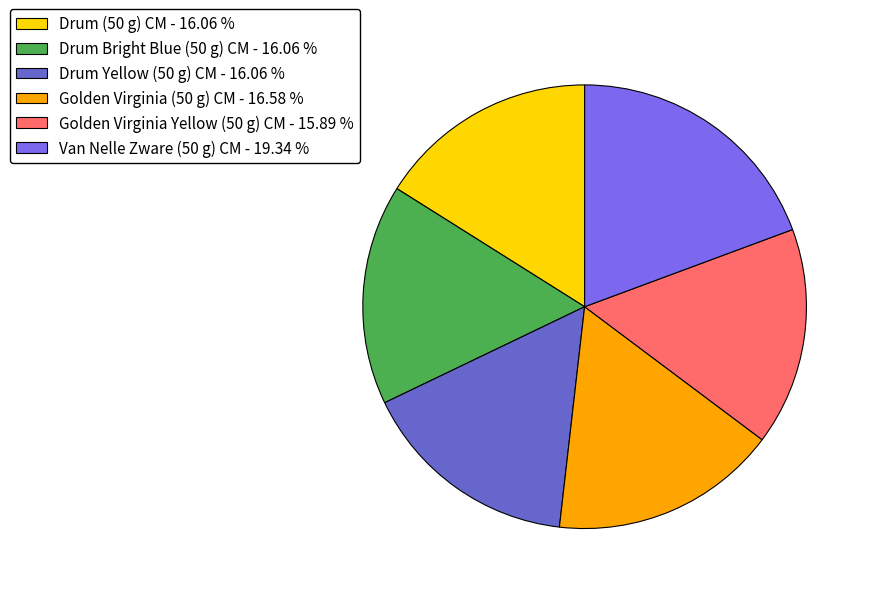

True or false: Van Nelle Zware (50 g) CM accounts for 27% of the total.

False